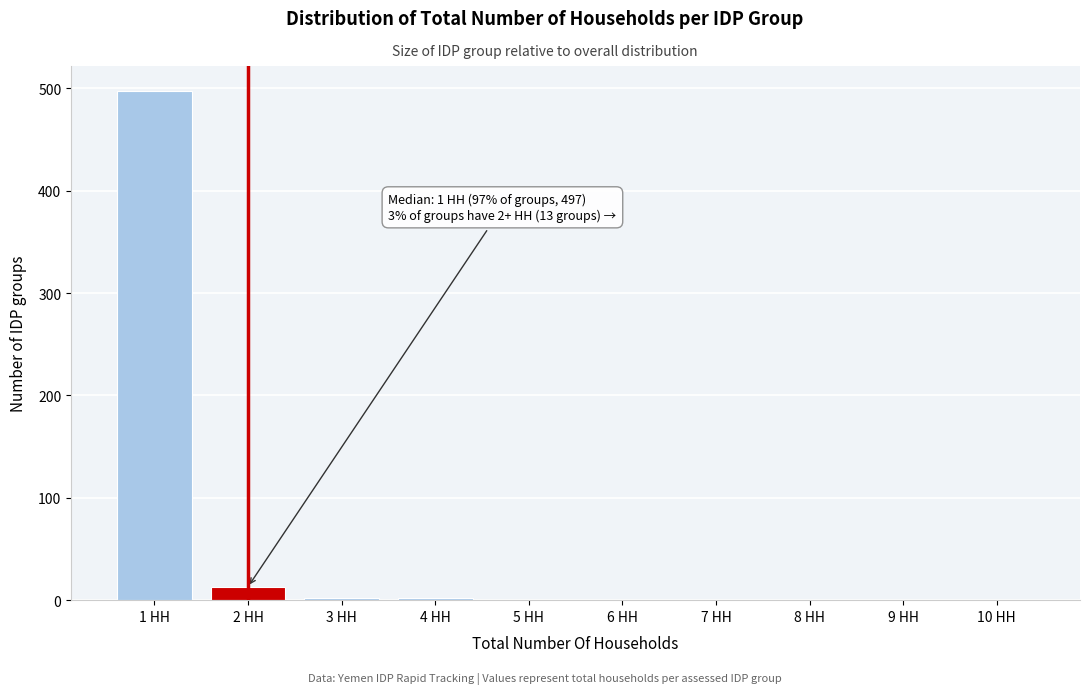

Which range on the x-axis has the tallest bar?

0.5 to 1.5